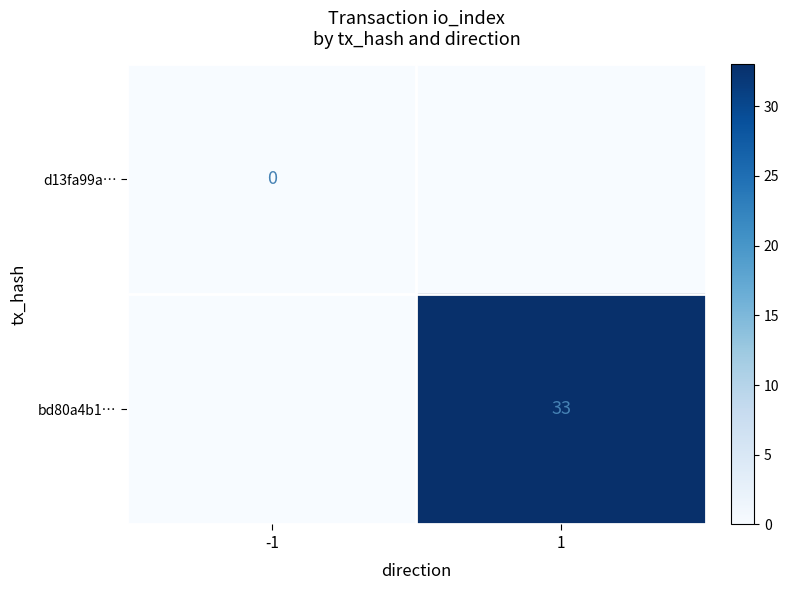

Is the value of bd80a4b1… at 1 greater than the value of d13fa99a… at -1?

Yes